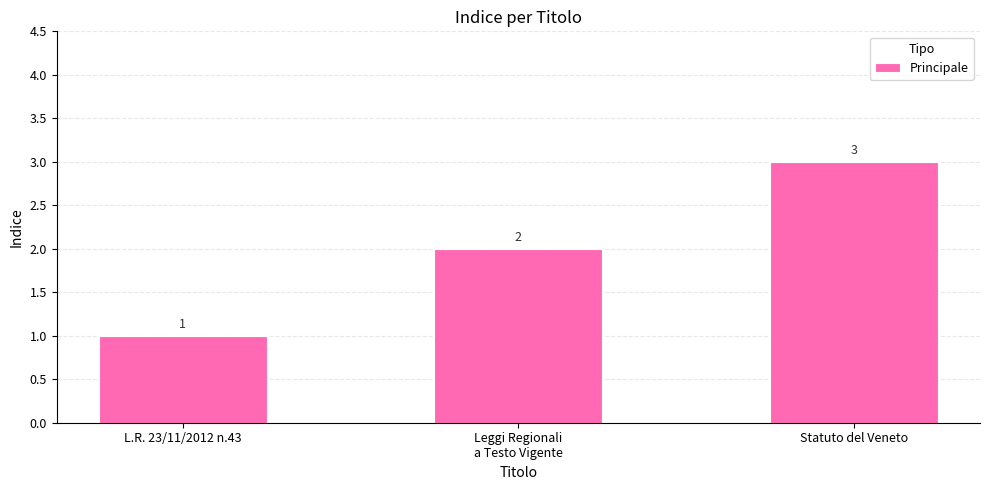

Rank the categories by value from lowest to highest.

L.R. 23/11/2012 n.43, Leggi Regionali
a Testo Vigente, Statuto del Veneto